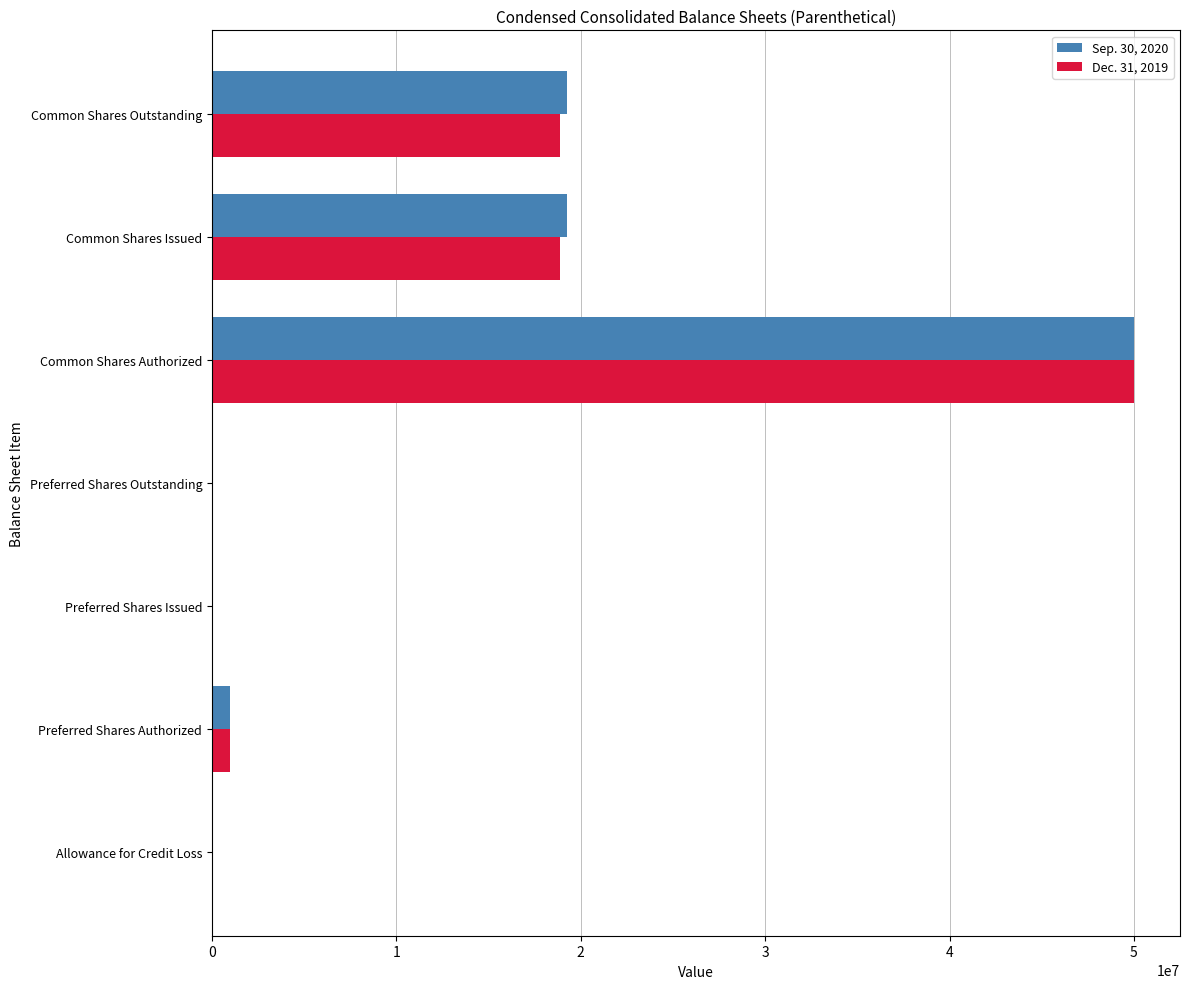

Is it true that Sep. 30, 2020 equals 0 at Preferred Shares Outstanding?

True